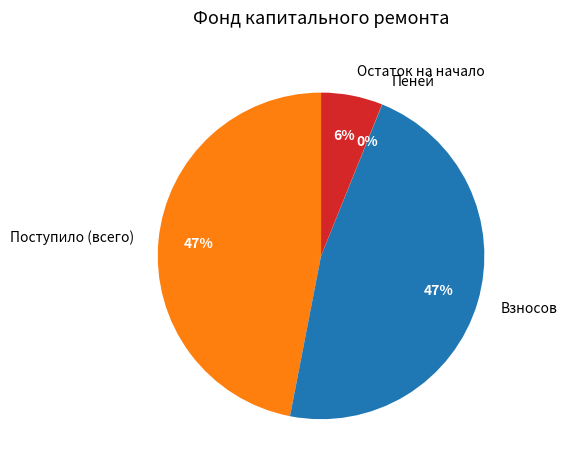

To the nearest percent, what is the average slice percentage?

25%